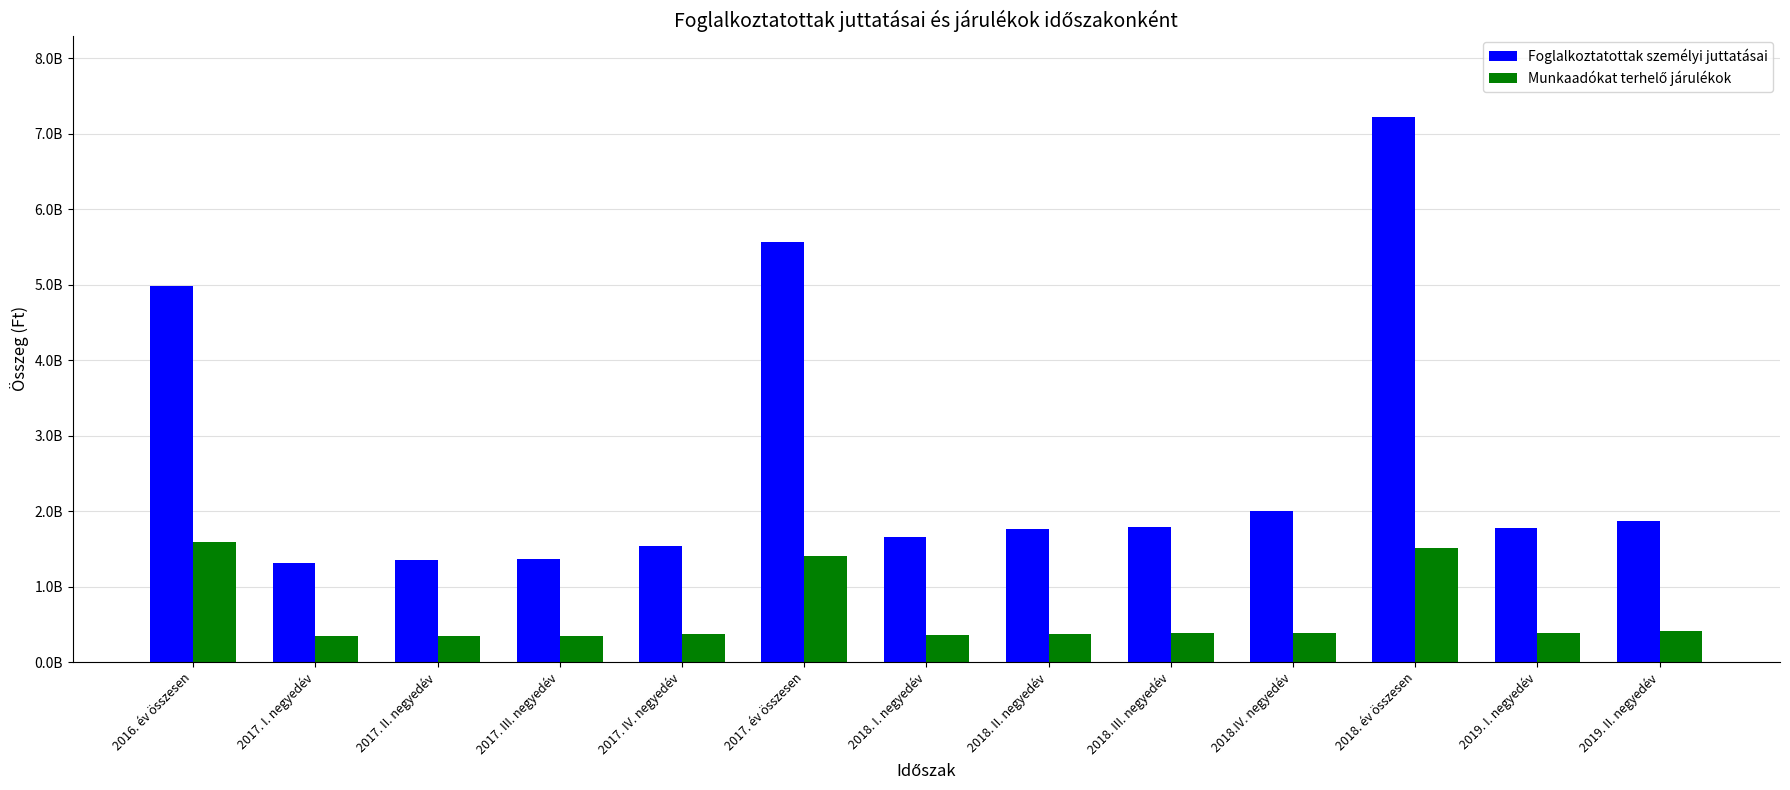

What is the label of the 12th bar from the left?

2019. I. negyedév